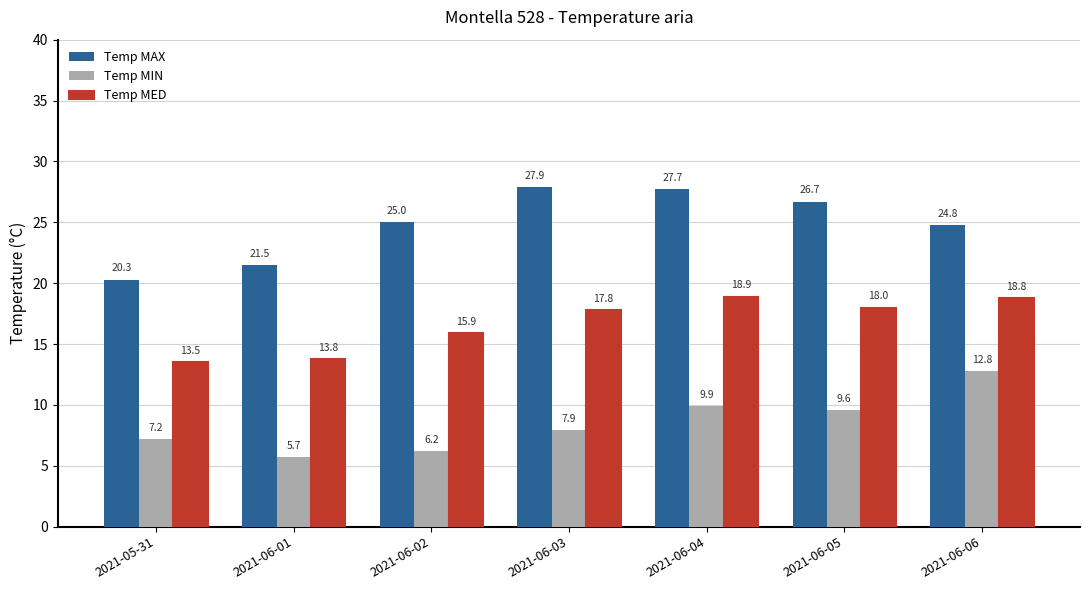

Rank the series by their average value, from highest to lowest.

Temp MAX, Temp MED, Temp MIN